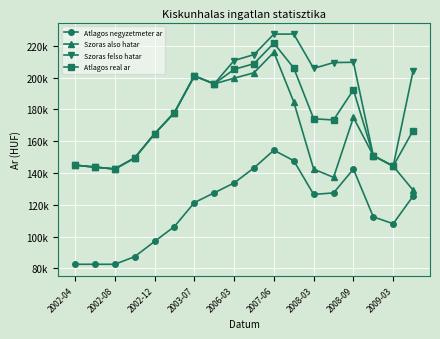

Reading left to right, extract all data points from this chart.

Atlagos negyzetmeter ar: 82608	82608	82608	87388	96949	106357	121379	127554	133730	143222	154330	147747	126543	127484	142446	112427	108112	125507
Szoras also hatar: 144941	143744	142511	149475	164620	177999	201087	196049	199630	203041	215946	184711	142452	137267	174934	150937	144312	129230
Szoras felso hatar: 144941	143744	142511	149475	164620	177999	201087	196049	210742	214453	227358	227379	205778	209455	209644	150937	144312	204224
Atlagos real ar: 144941	143744	142511	149475	164620	177999	201087	196049	205186	208747	221652	206045	174115	173361	192289	150937	144312	166727